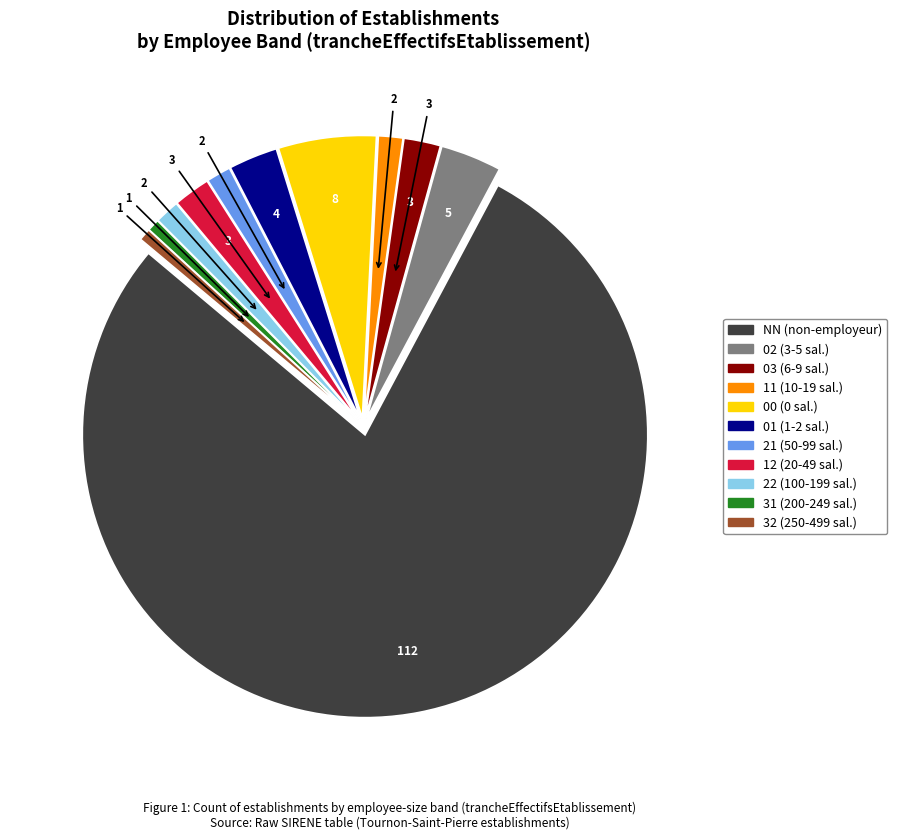

What is the ratio of the value at 02 to the value at 11?

2.5